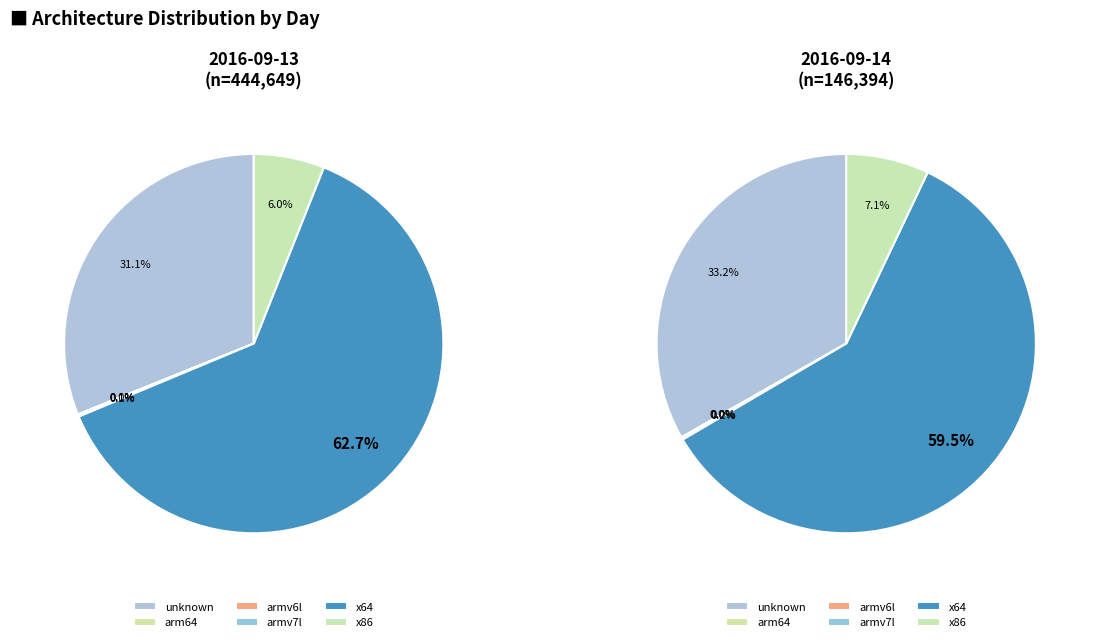

Rank the series by their maximum value, from highest to lowest.

x64, unknown, x86, armv7l, armv6l, arm64